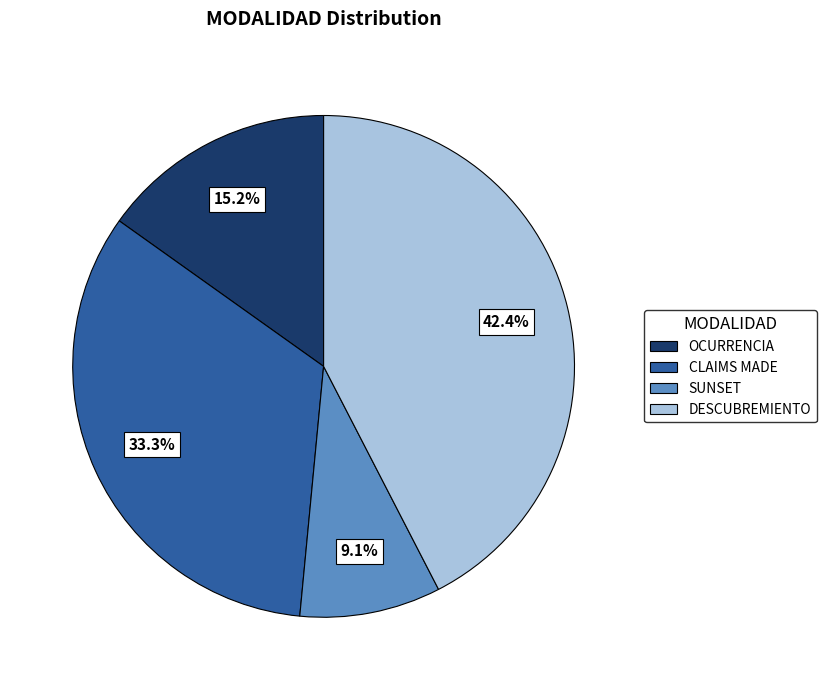

Rank the categories by value from highest to lowest.

DESCUBREMIENTO, CLAIMS MADE, OCURRENCIA, SUNSET